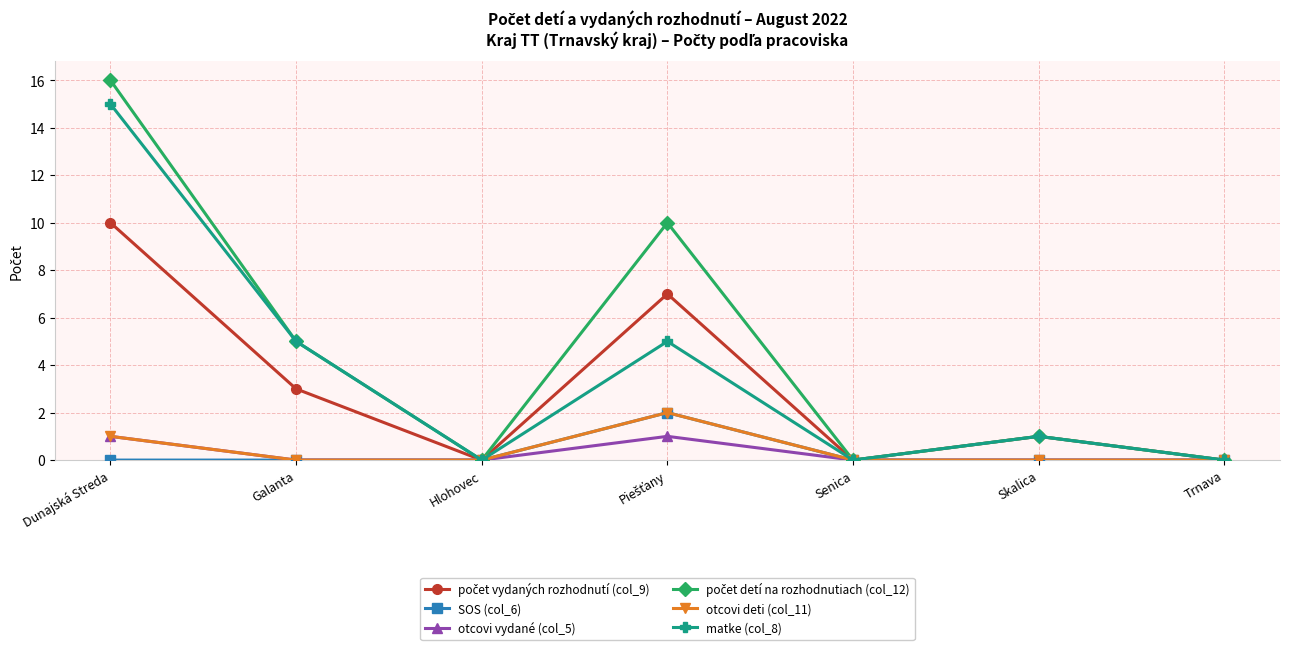

What position from the right is Dunajská Streda?

7